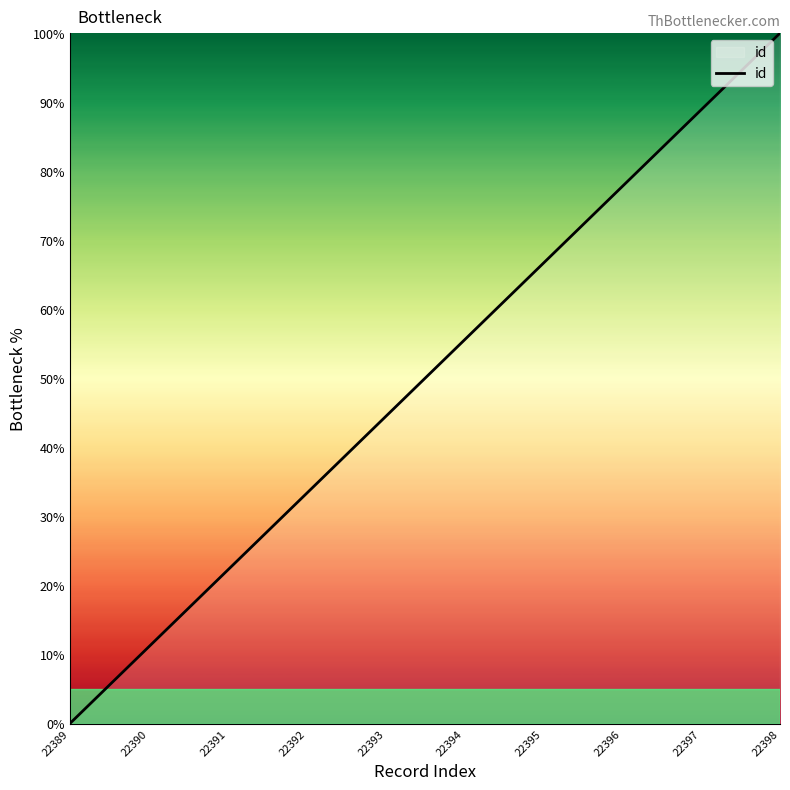

What is the difference between the maximum and minimum values?

100.0